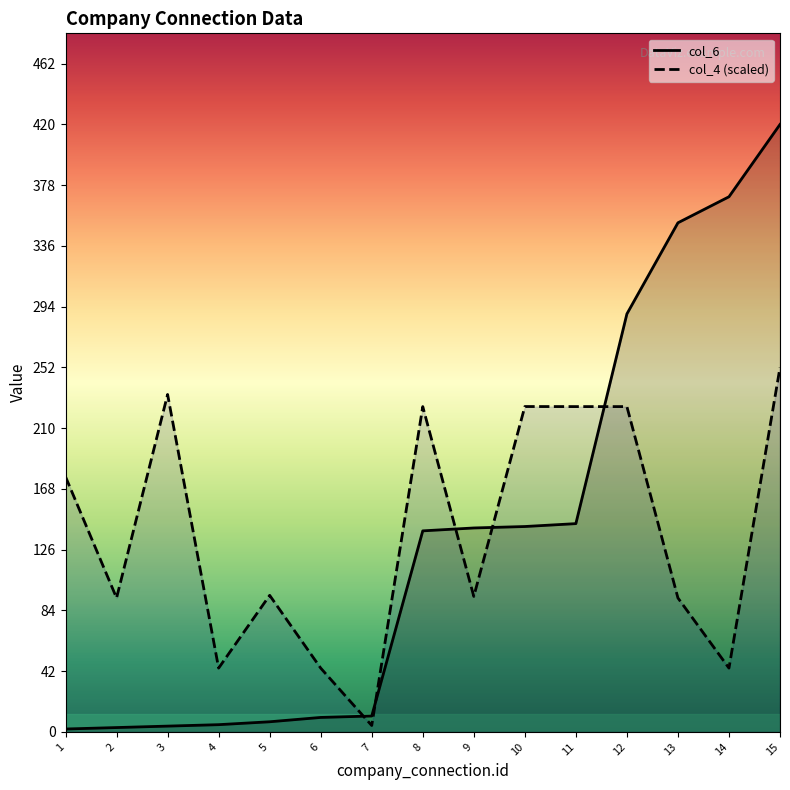

Which series has the widest spread of values?

col_6